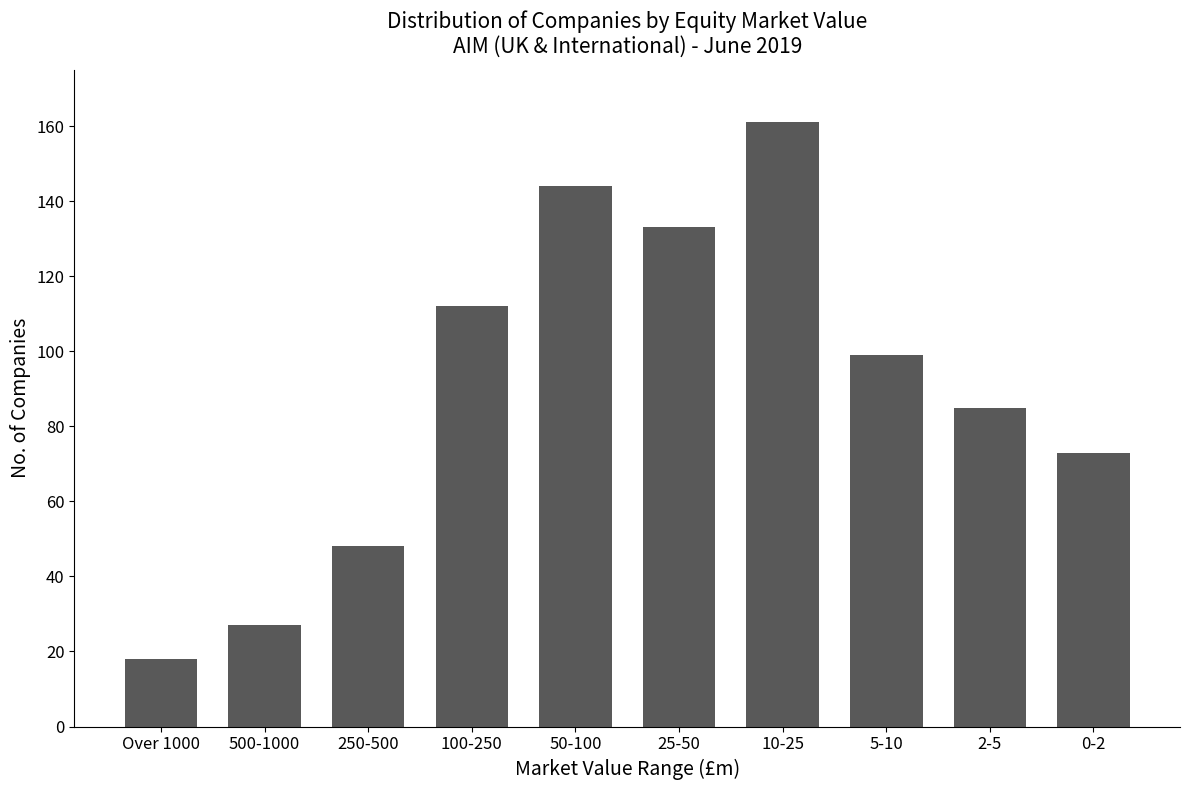

What is the difference between the maximum and minimum values?

143